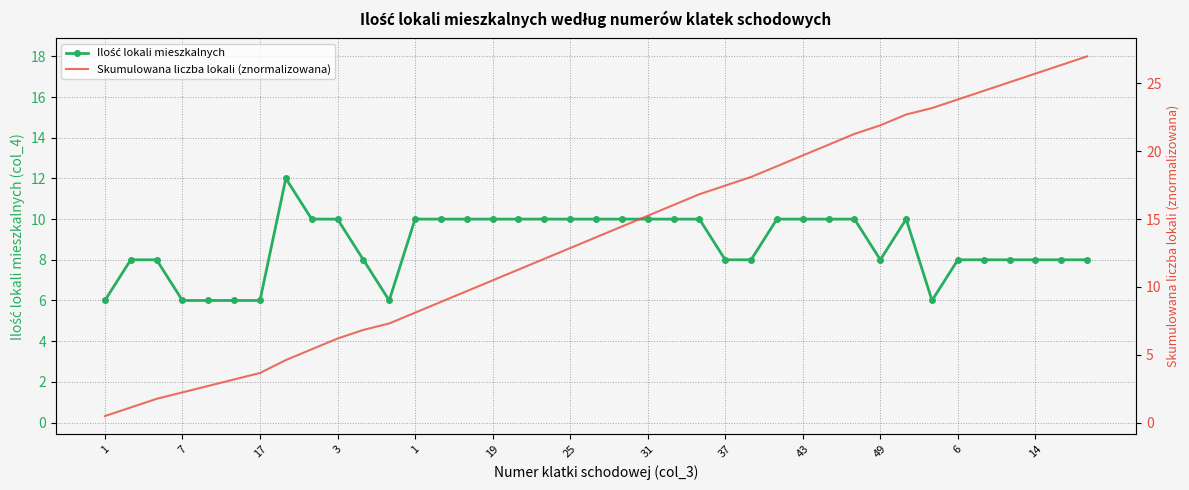

What is the smallest value displayed?

0.3